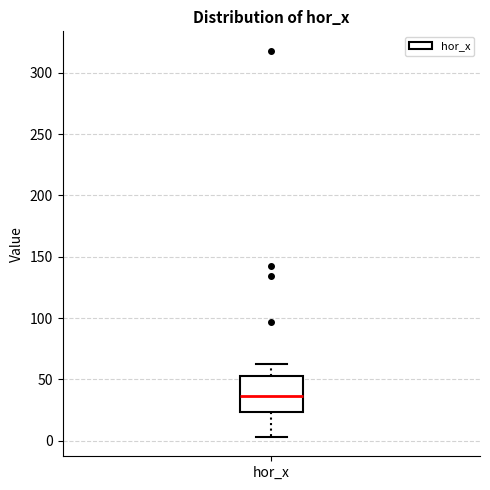

Where does the lower whisker of the box for hor_x end on the y-axis? The values are not printed on the chart, so give them approximately, as read against the axis.

5